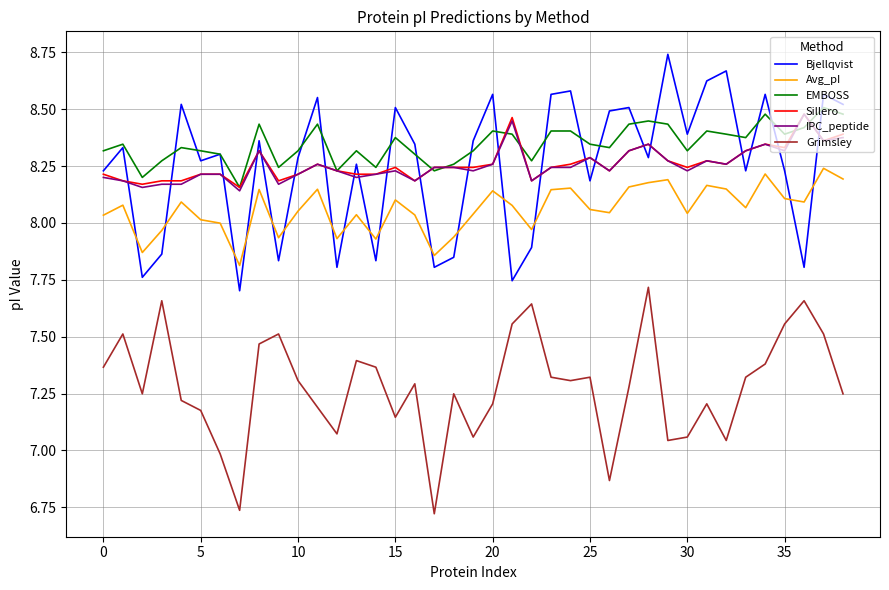

Which series ends up on top after the final intersection of Bjellqvist and Avg_pI?

Bjellqvist